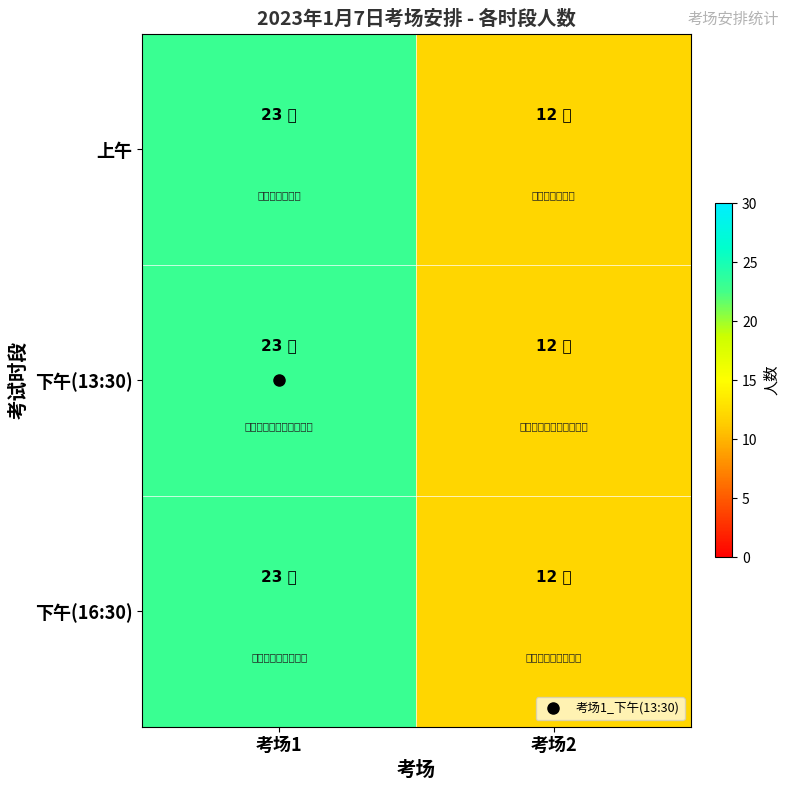

Reading left to right, what are all the values shown in this chart?

上午: 考场1=23	考场2=12
下午(13:30): 考场1=23	考场2=12
下午(16:30): 考场1=23	考场2=12